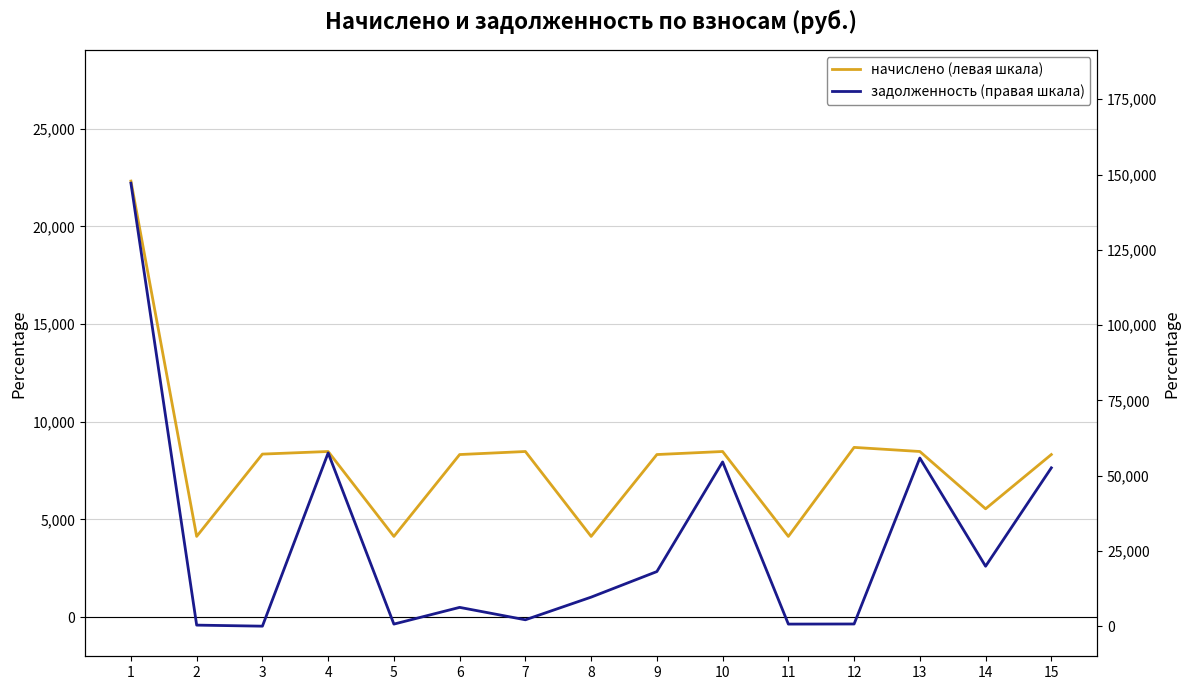

Rank the categories by начислено (левая шкала) value from highest to lowest.

1, 12, 4, 7, 10, 13, 3, 6, 9, 15, 14, 2, 5, 8, 11